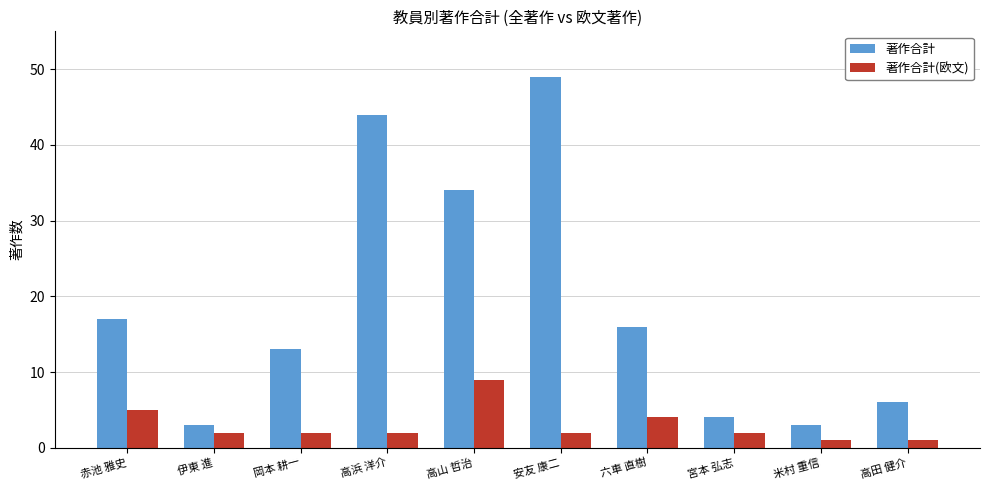

How many data points does each series have?

10